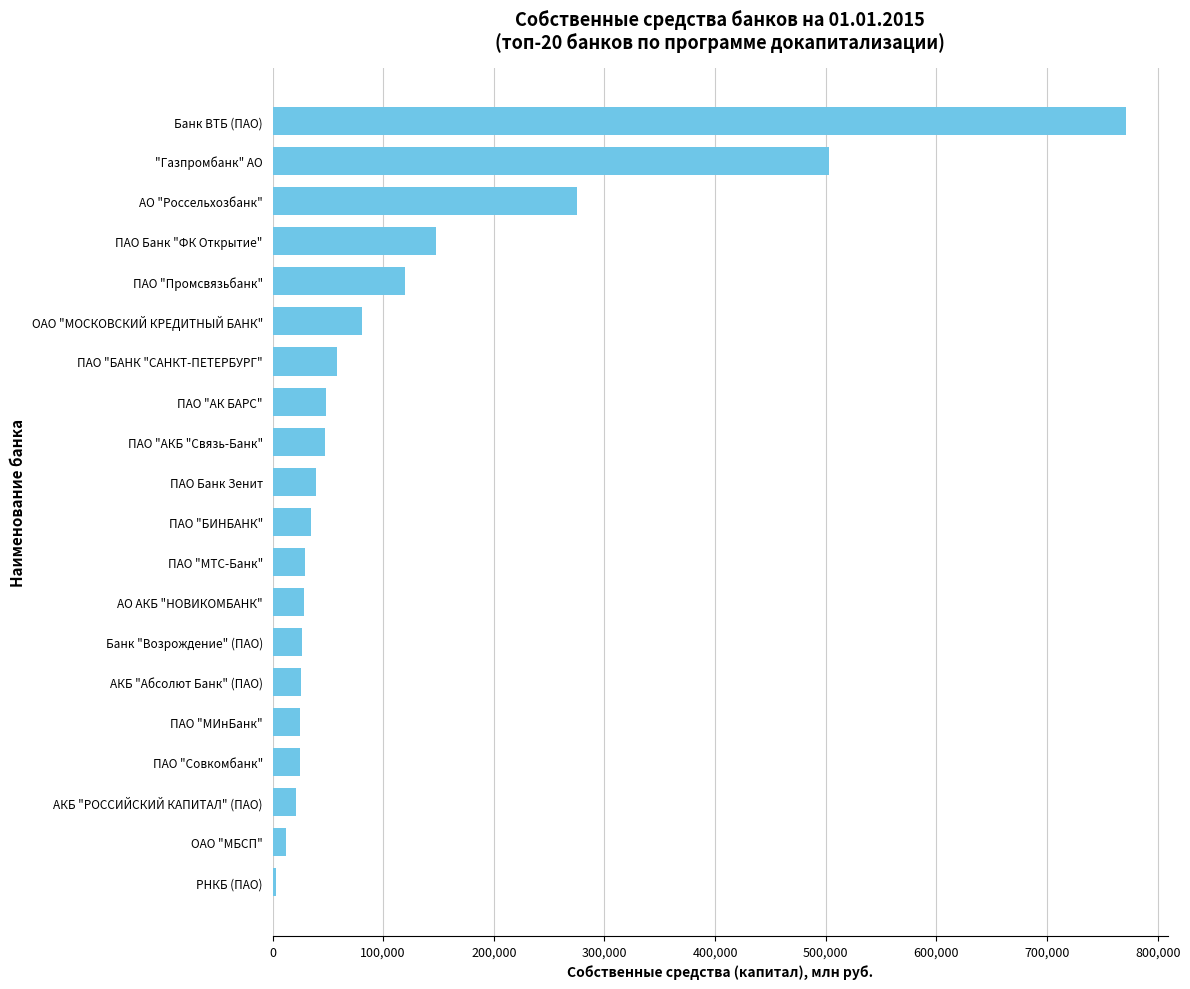

What is the sum of all values?

2323344.7